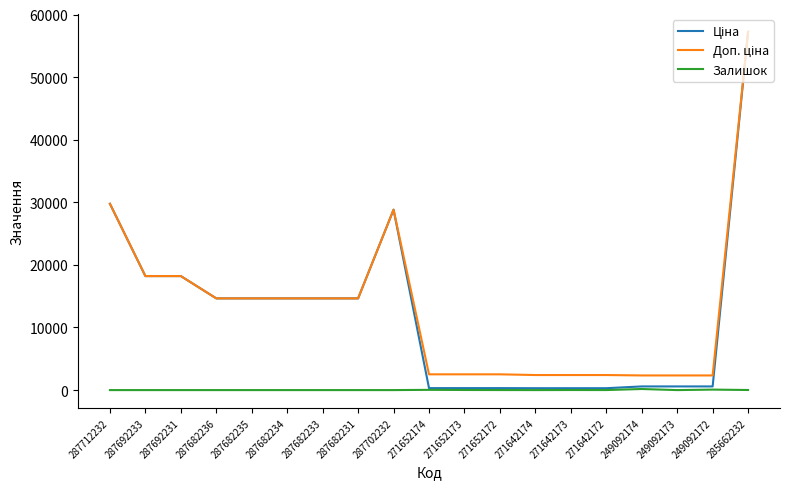

What is the difference between the highest and lowest values at 287682236?

14649.6